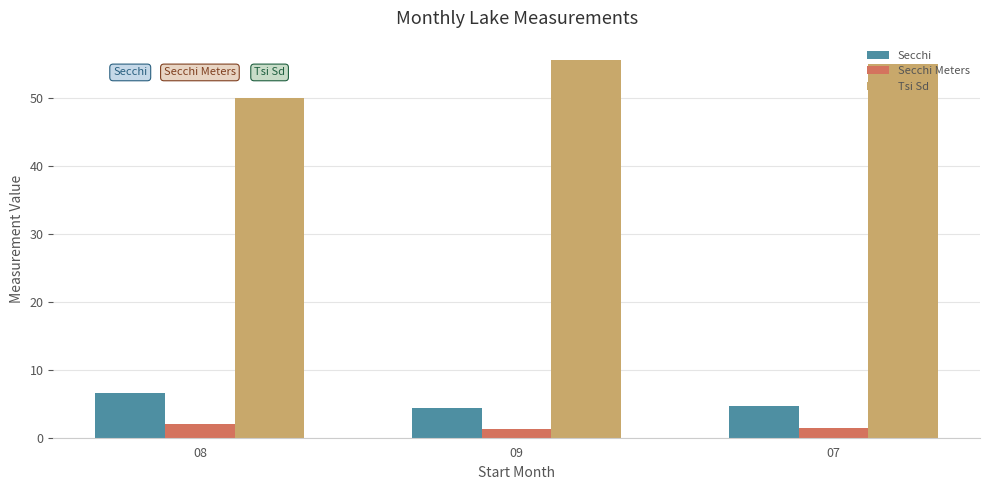

What are all the series names shown in the legend?

Secchi, Secchi Meters, Tsi Sd